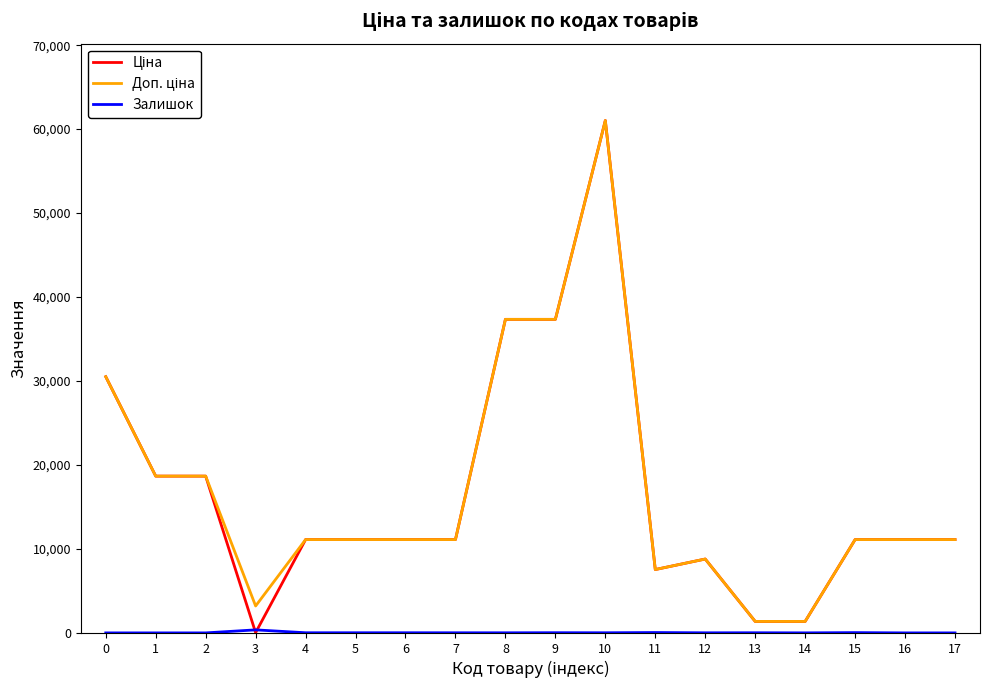

At which category is the sum across all series the highest?

10